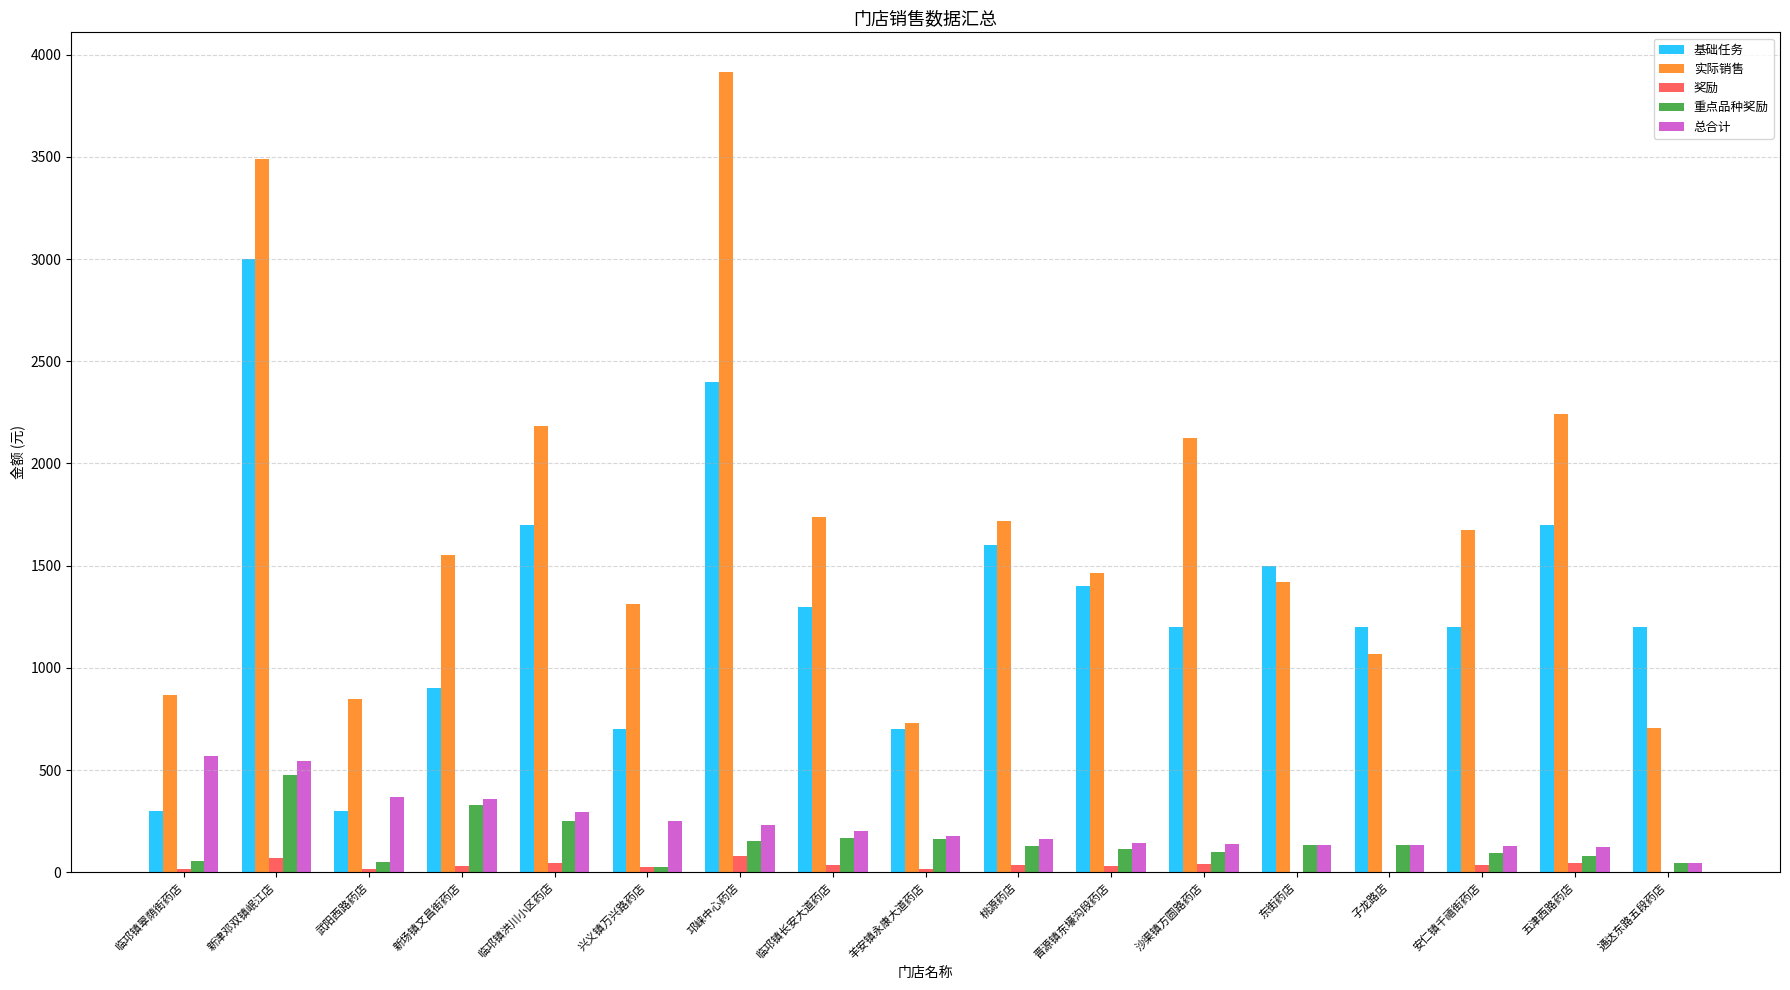

At which category does the chart reach its peak across all series?

邛崃中心药店